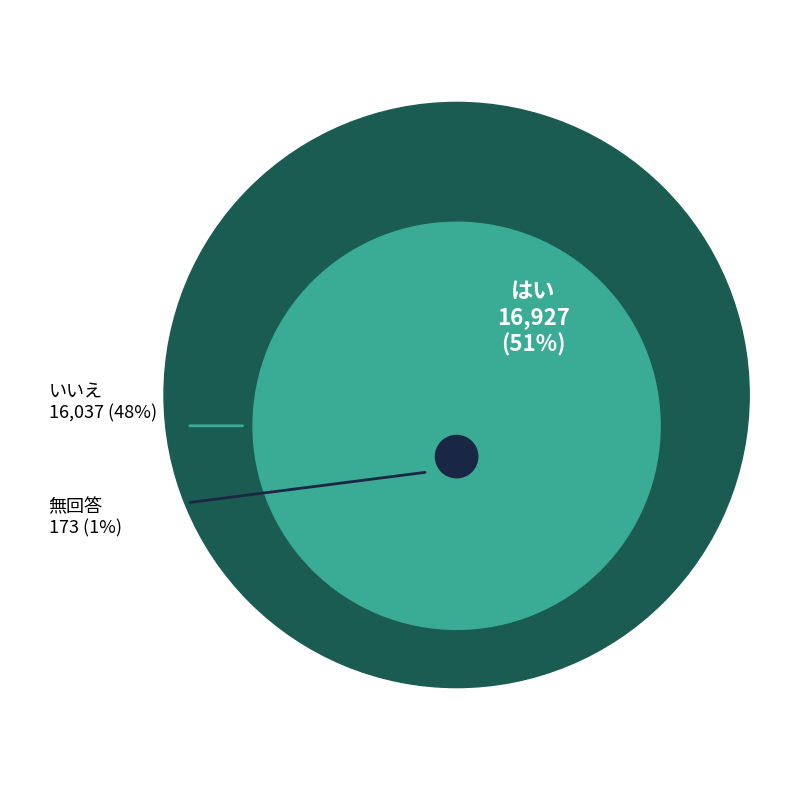

The 無回答 slice represents 1% of the pie. True or false?

True